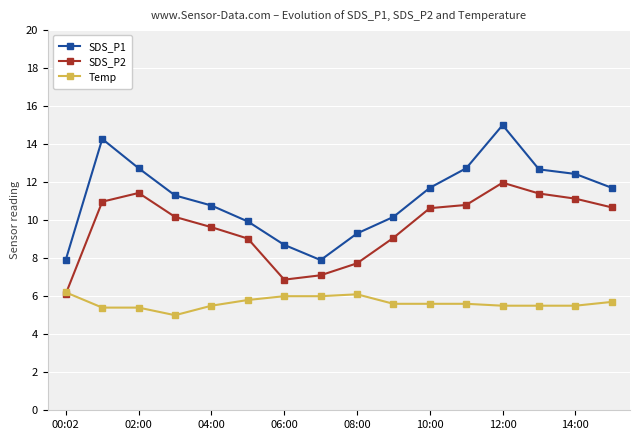

Count the number of data series in this chart.

3